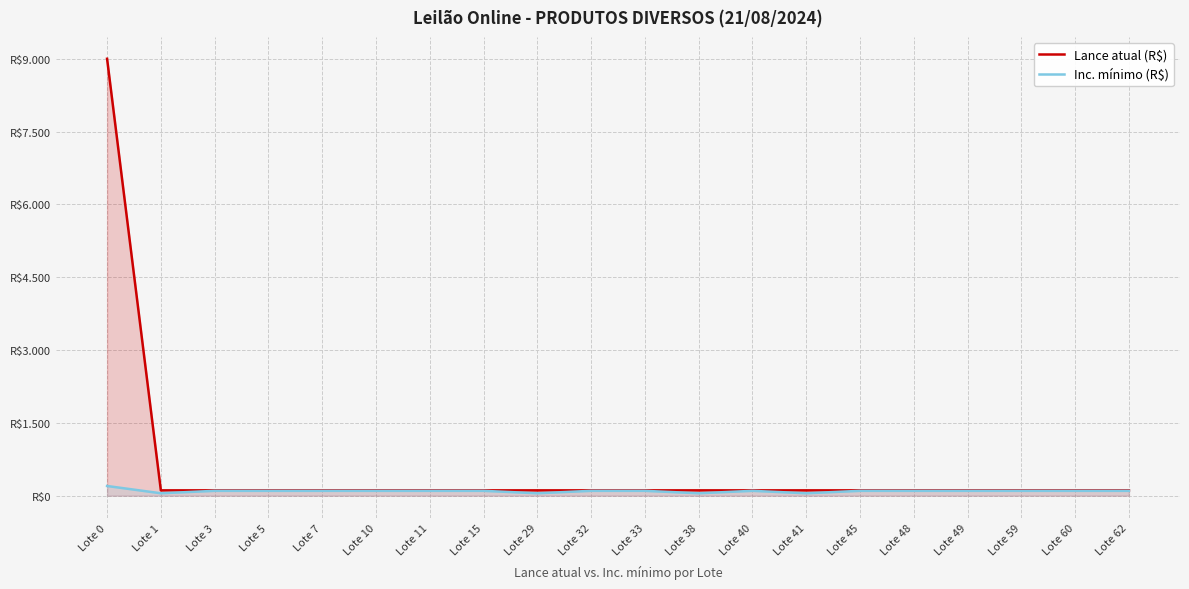

What is the minimum value shown in the chart?

50